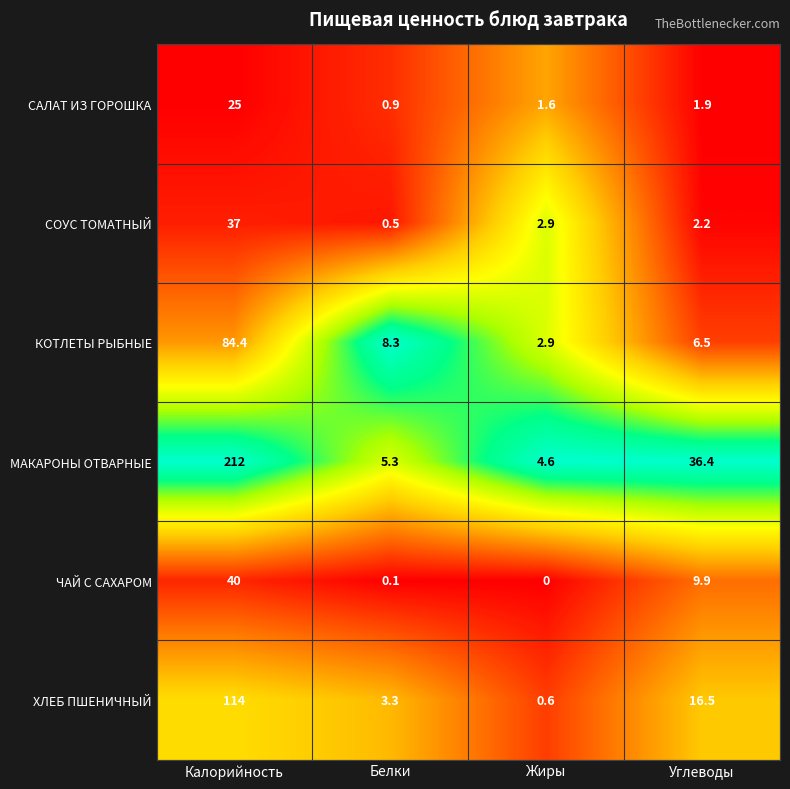

Reading right to left, extract all data points from this chart.

САЛАТ ИЗ ГОРОШКА: 1.9	1.6	0.9	25.0
СОУС ТОМАТНЫЙ: 2.2	2.9	0.5	37.0
КОТЛЕТЫ РЫБНЫЕ: 6.5	2.9	8.3	84.4
МАКАРОНЫ ОТВАРНЫЕ: 36.4	4.6	5.3	212.0
ЧАЙ С САХАРОМ: 9.9	0.0	0.1	40.0
ХЛЕБ ПШЕНИЧНЫЙ: 16.5	0.6	3.3	114.0